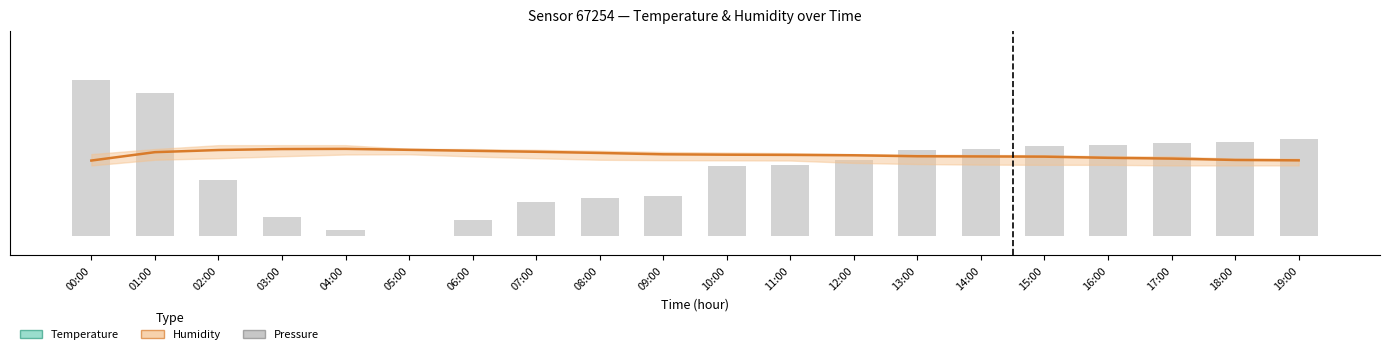

True or false: Temperature (°C) has a value of 6.0 at 16:00.

True